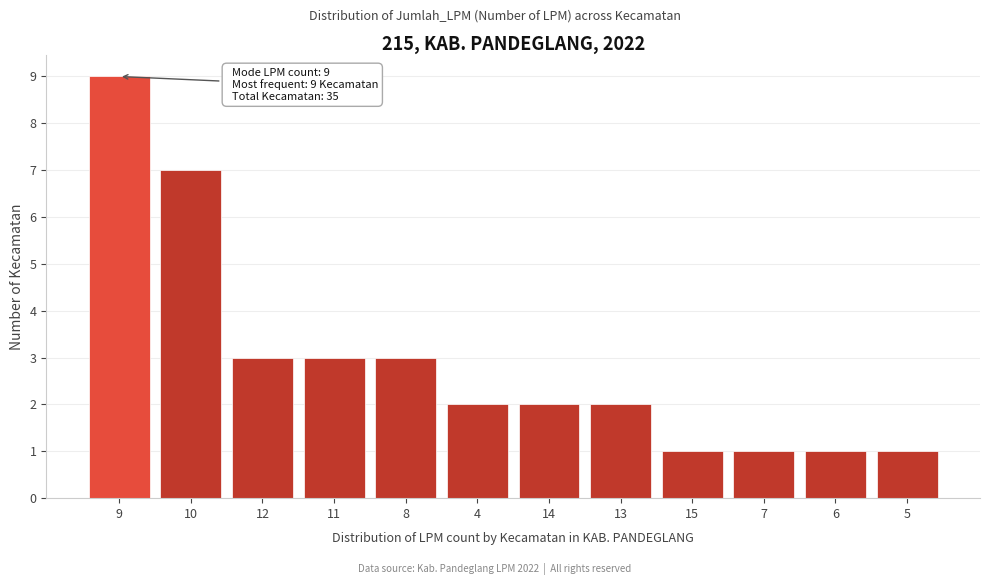

Reading left to right, what are all the values shown in this chart?

9	7	3	3	3	2	2	2	1	1	1	1